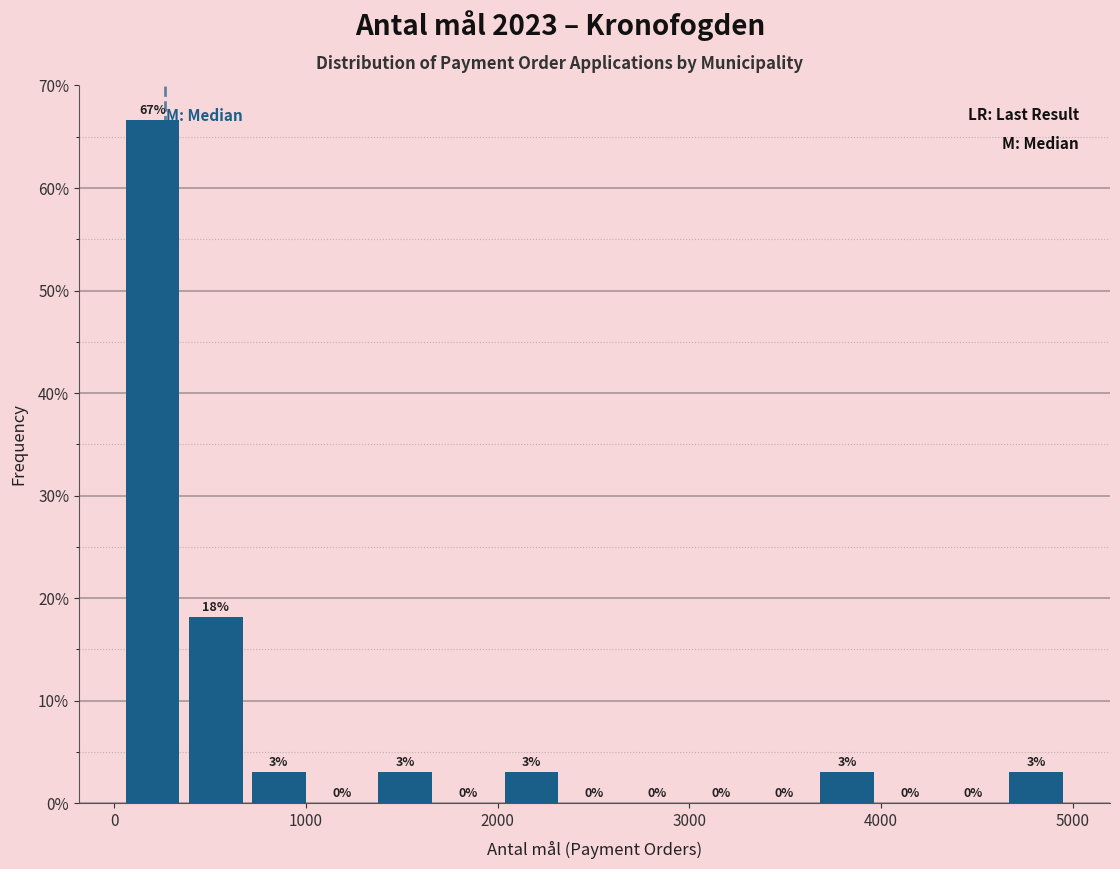

Around what value on the x-axis is the tallest bar? Give the approximate position of its centre, as read against the axis.

200